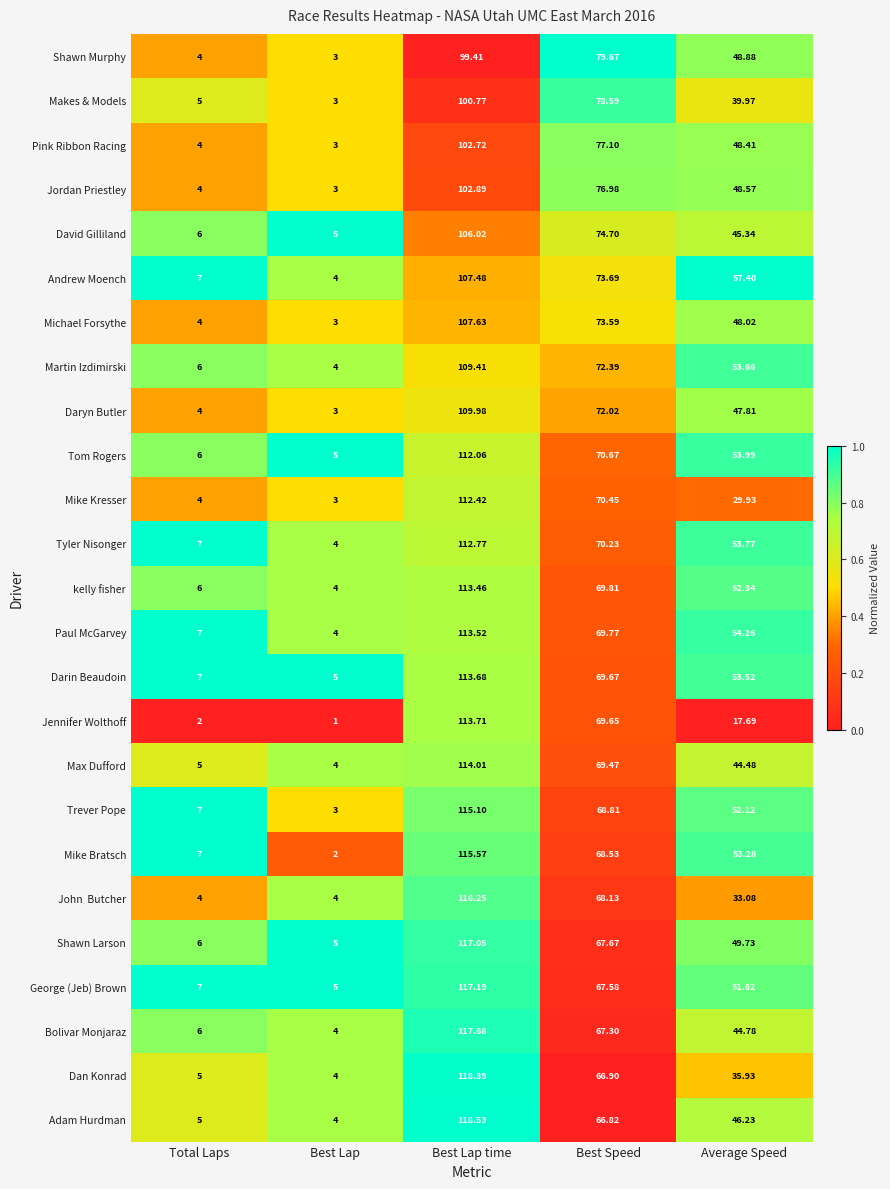

At which category does the chart reach its minimum across all series?

Best Lap